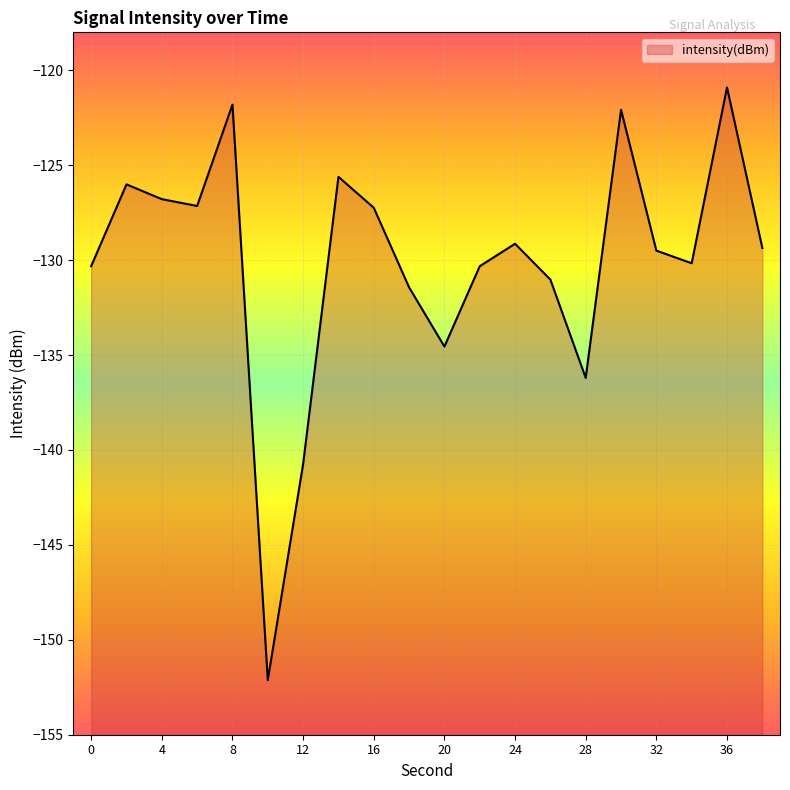

Where is the first local maximum?

2